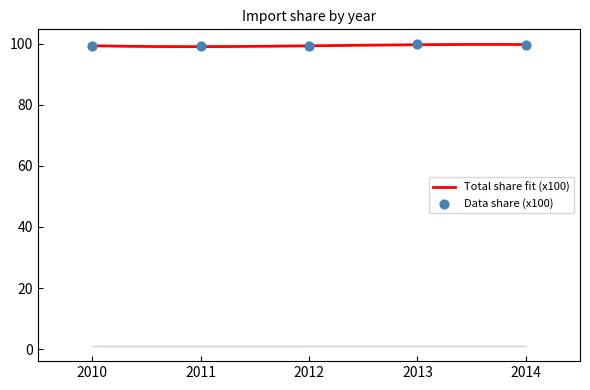

What is the highest value of the Total share fit (x100) series?

99.8